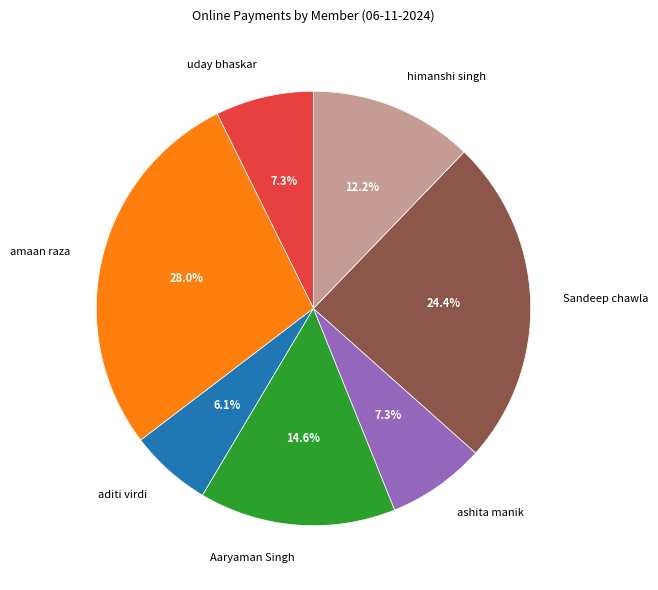

To the nearest percent, what percentage of the pie is Aaryaman Singh?

15%